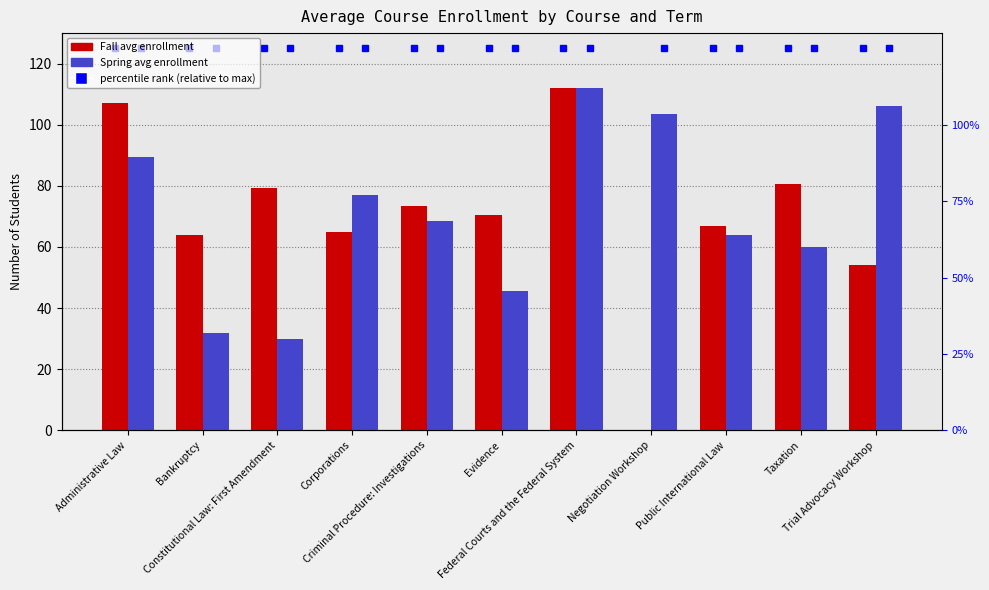

What is the label of the 6th bar from the left?

Evidence